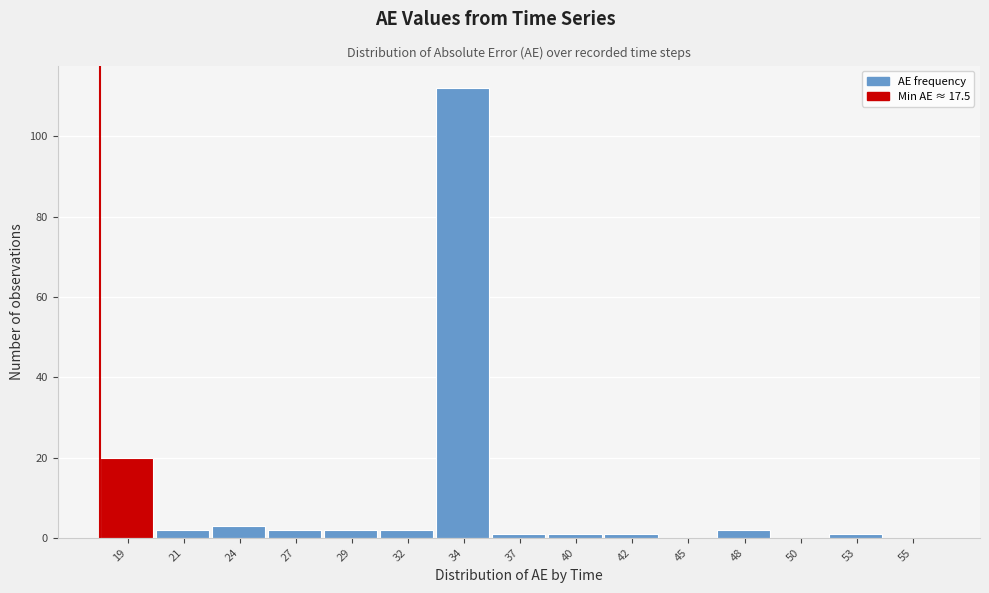

Reading left to right, extract all data points from this chart.

19=20	21=2	24=3	27=2	29=2	32=2	34=112	37=1	40=1	42=1	45=0	48=2	50=0	53=1	55=0